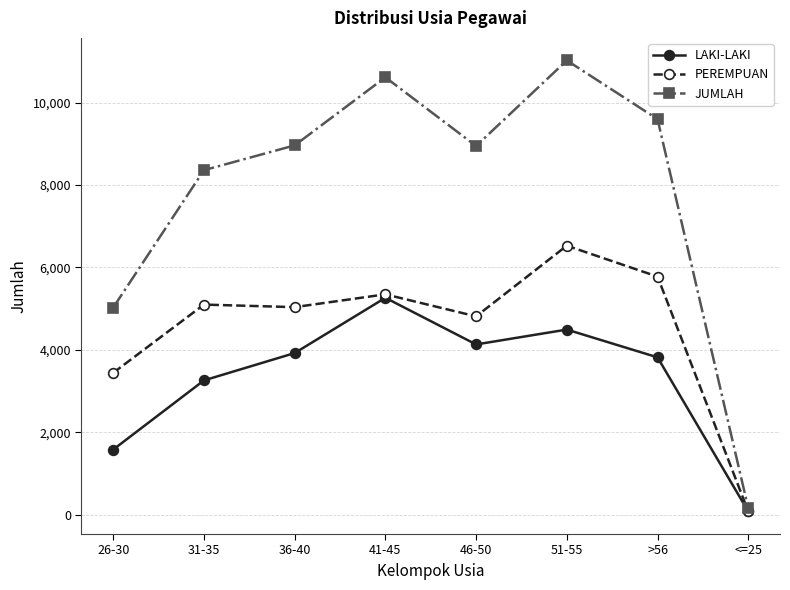

Which category has the lowest value across all series?

<=25